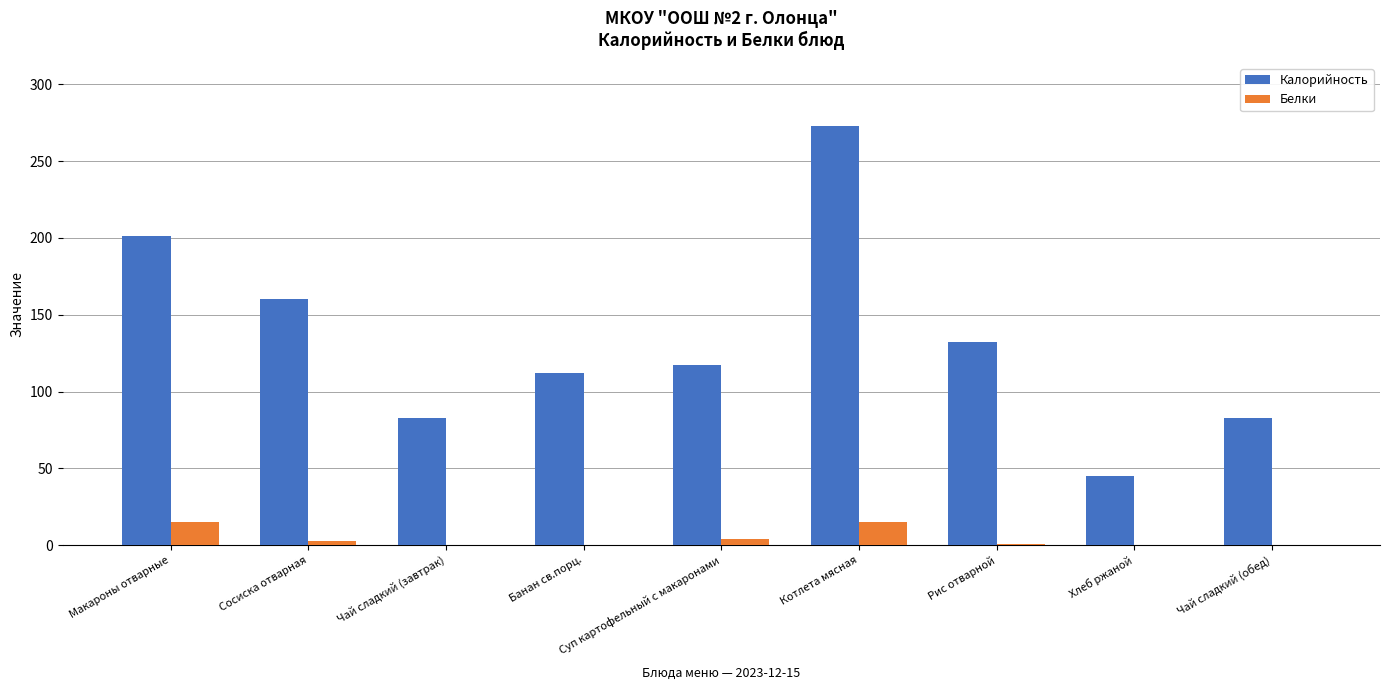

Are the bars grouped side by side (vs. stacked)?

Yes